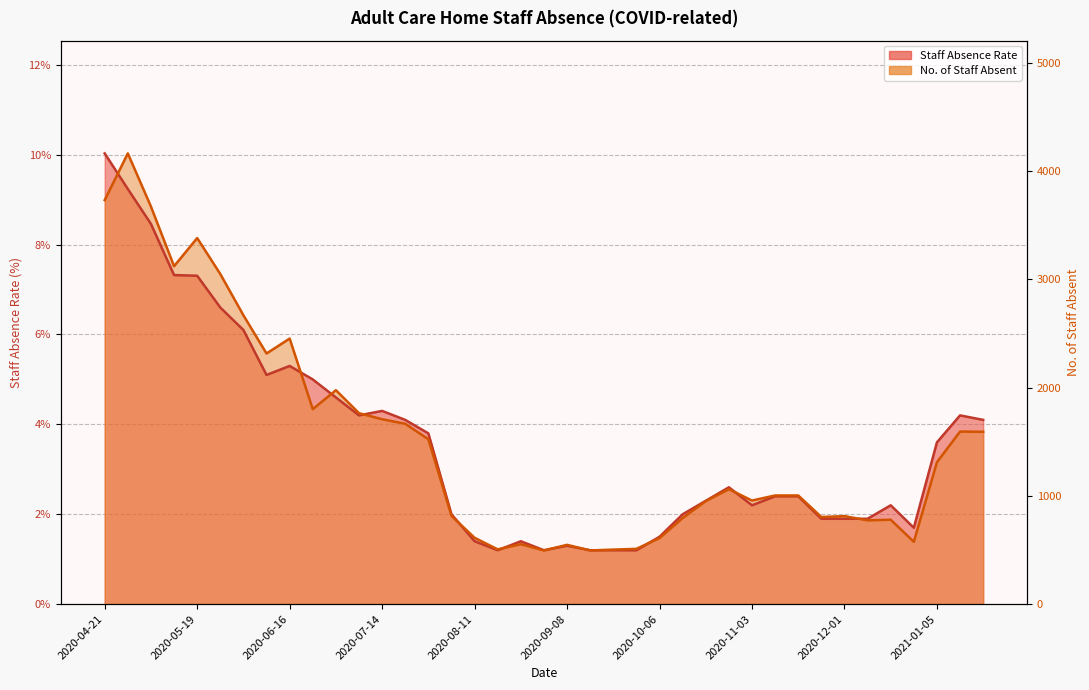

Which has a higher value, 2020-06-02 or 2020-04-28?

2020-04-28